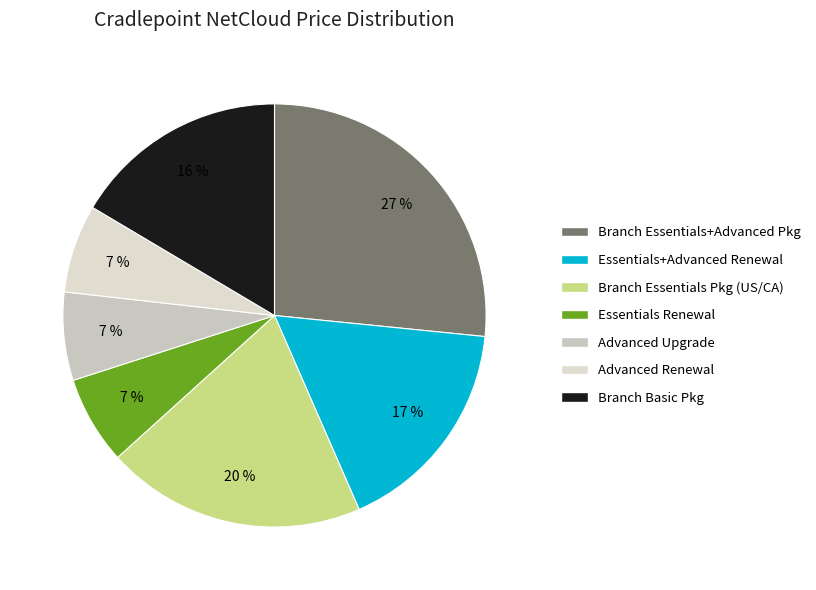

Is there a majority slice in this chart?

No